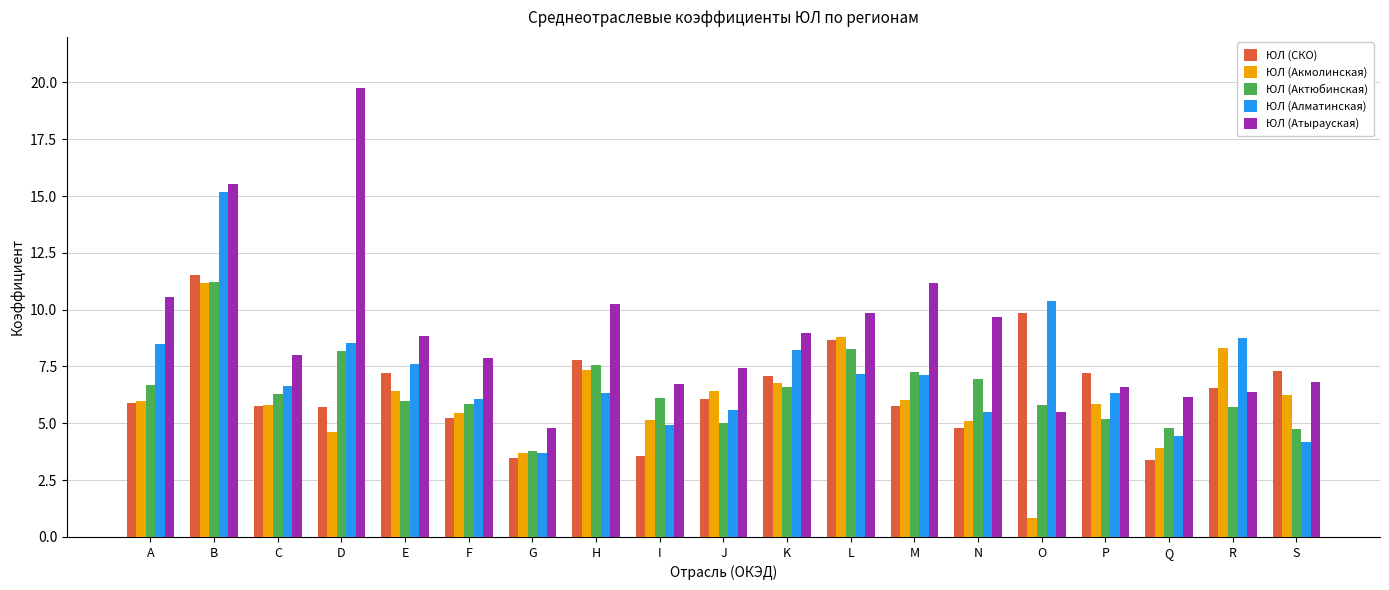

What is the minimum value for ЮЛ (Атырауская)?

4.8